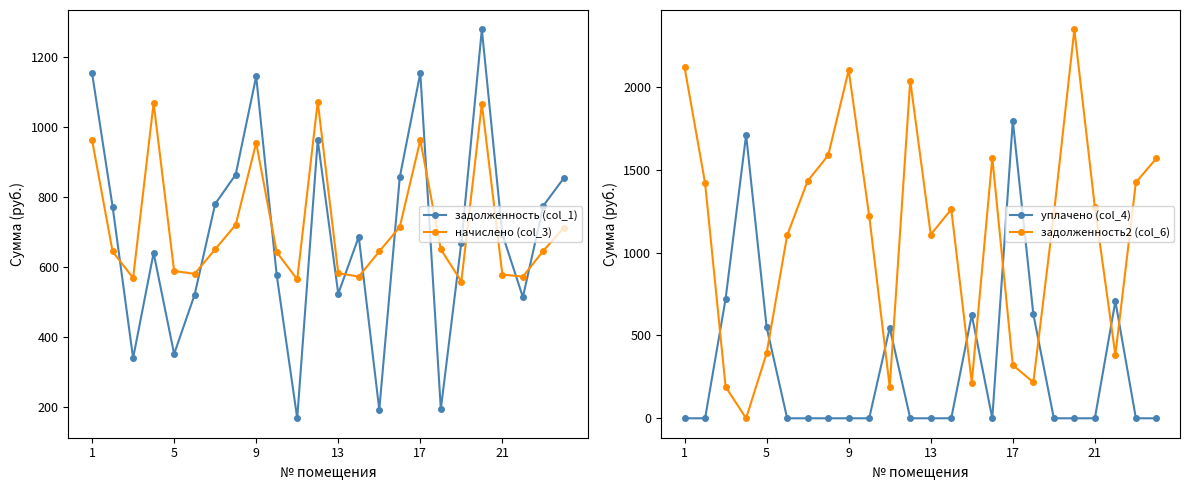

Does the chart display data point markers on the line(s)?

Yes